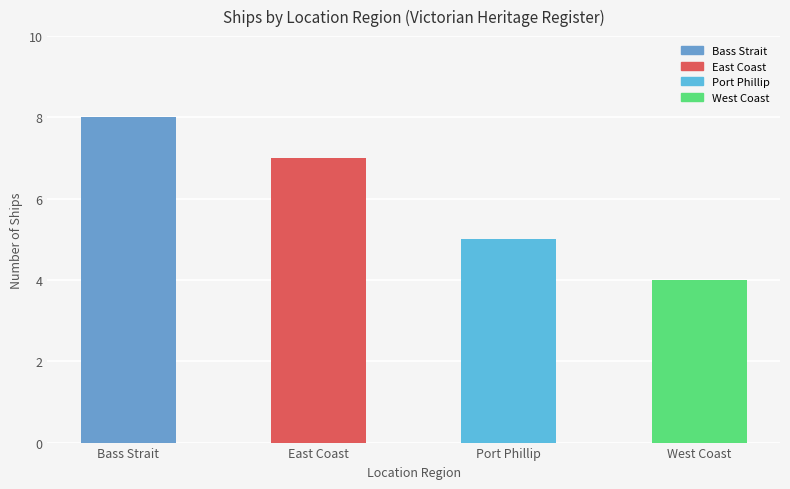

Reading left to right, transcribe all the data shown in this chart.

Bass Strait=8	East Coast=7	Port Phillip=5	West Coast=4